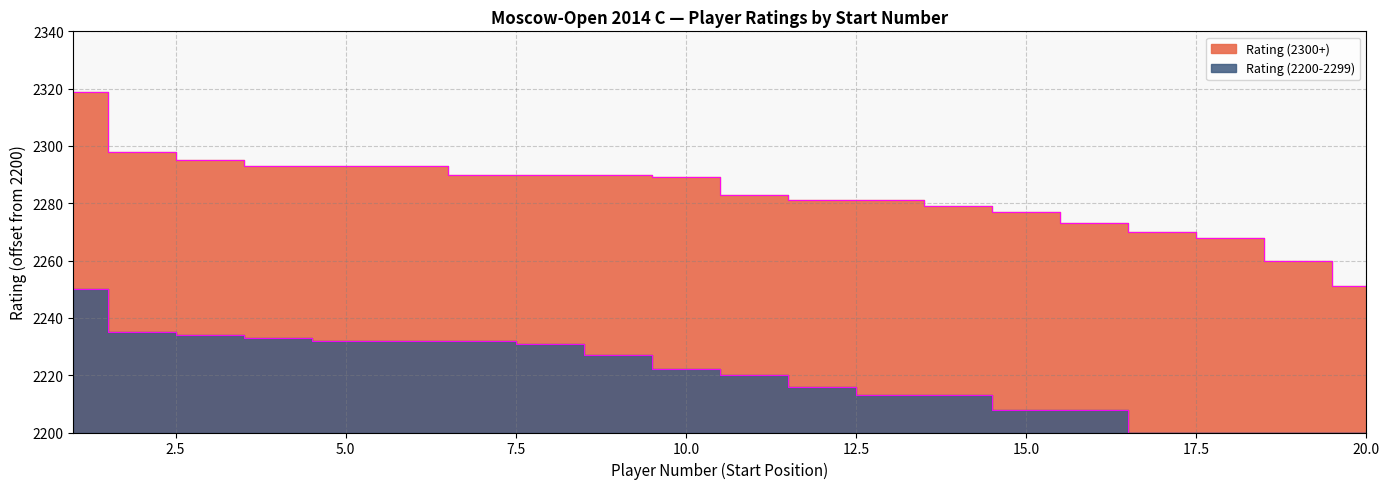

Where is the data nearest to the value 85?

11